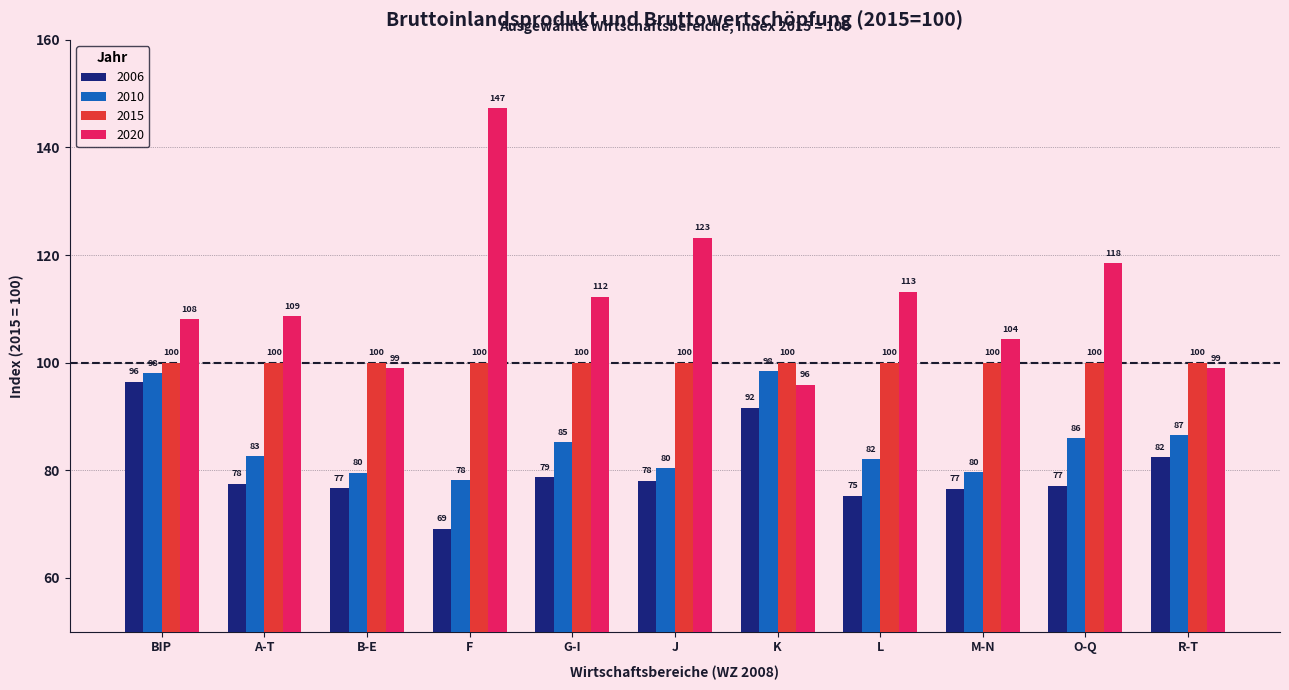

What is the approximate value of 2006 at J?

78.0